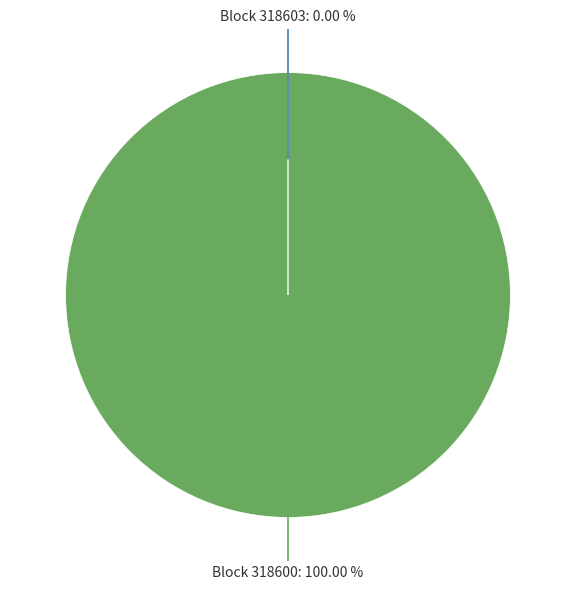

Is there a majority slice in this chart?

Yes